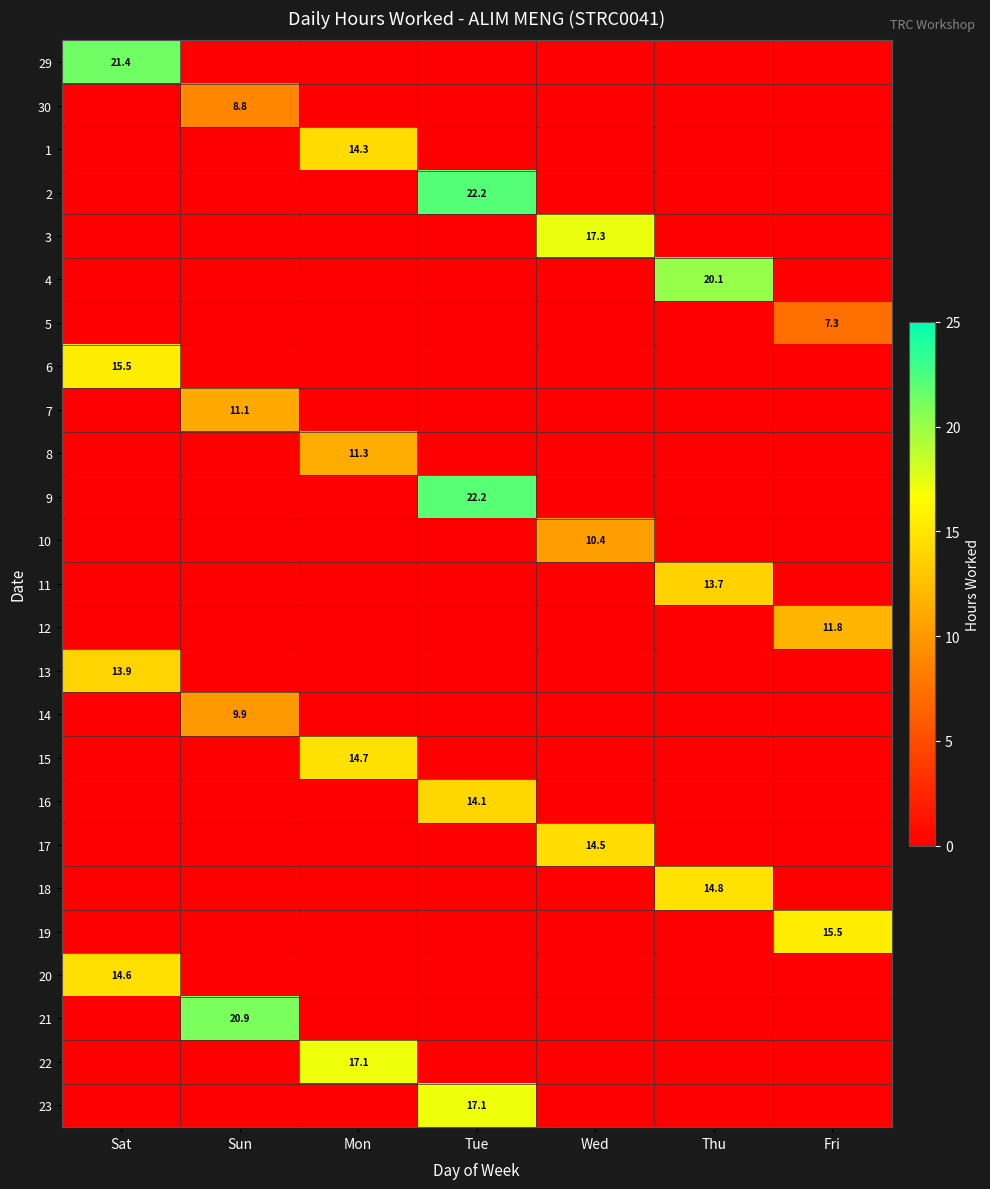

Between Sat and Mon, which series saw the biggest shift?

29